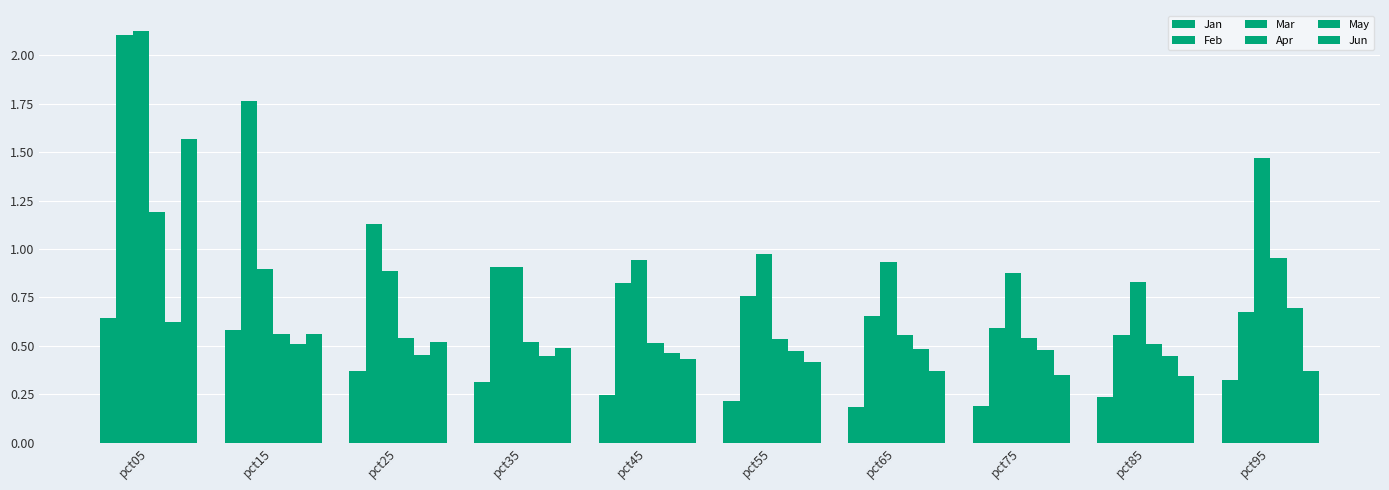

Which label corresponds to the largest value in the chart?

pct05